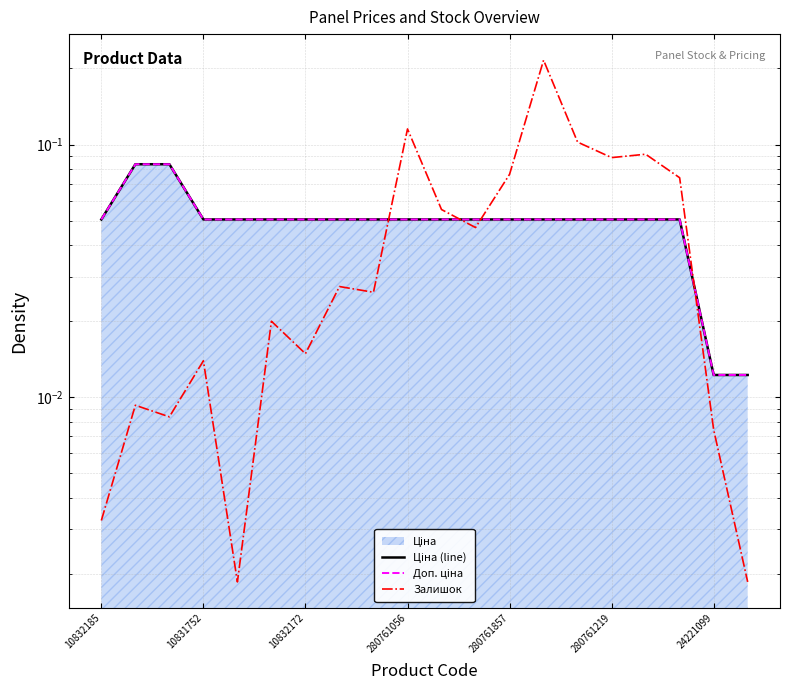

Does the chart have visible grid lines?

Yes